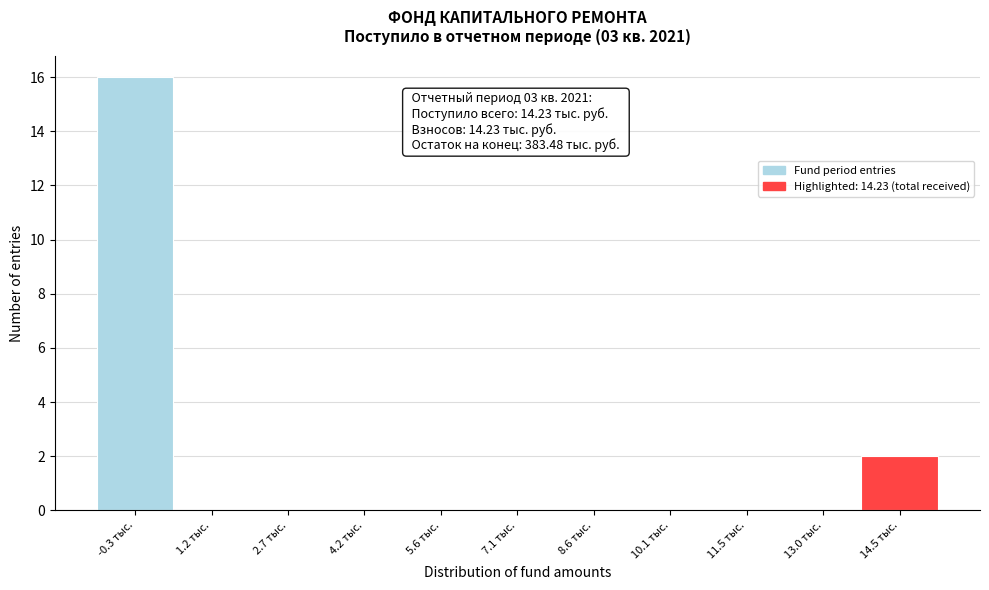

Over which range of the x-axis is the bar tallest?

-1.0 to 0.4